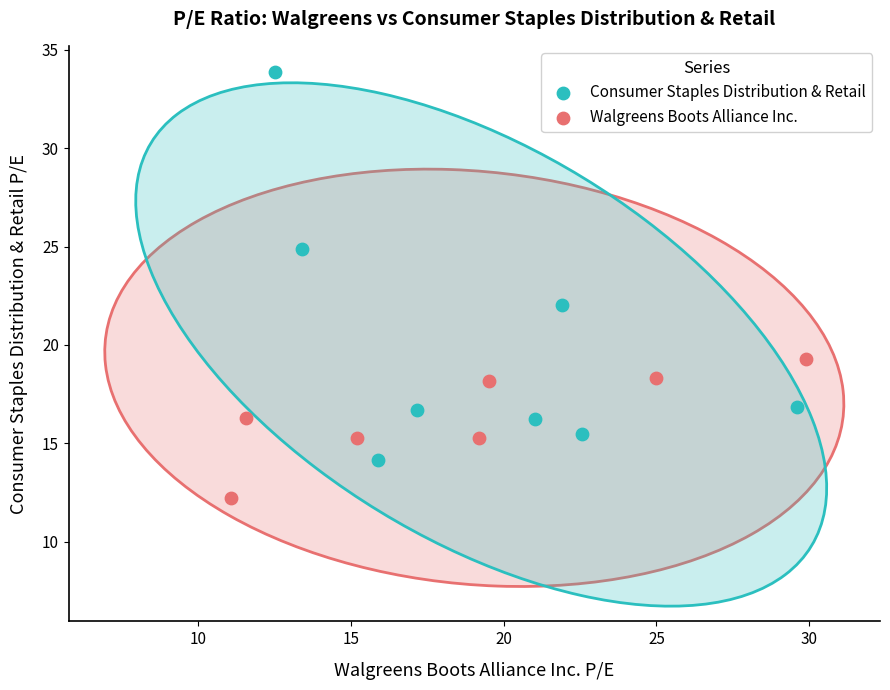

Which series has the widest spread of Y values?

Consumer Staples Distribution & Retail